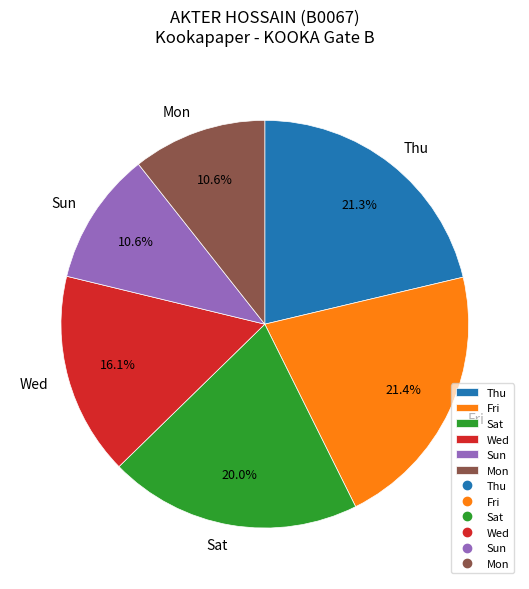

What portion of the pie excludes Wed?

83.9%